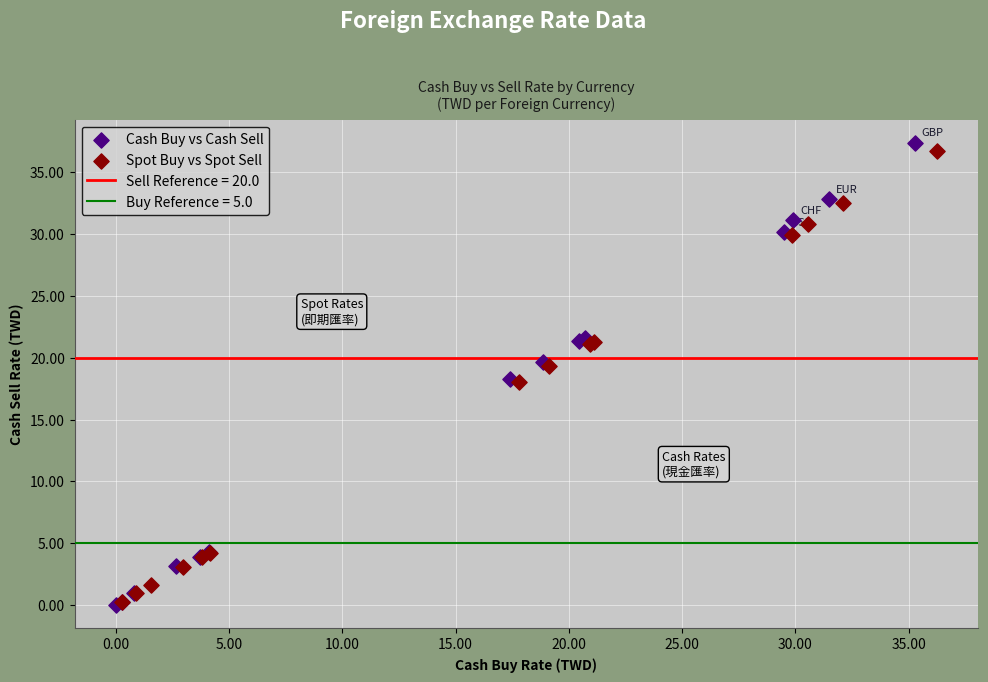

Which series reaches the maximum Y coordinate?

Cash Buy vs Cash Sell